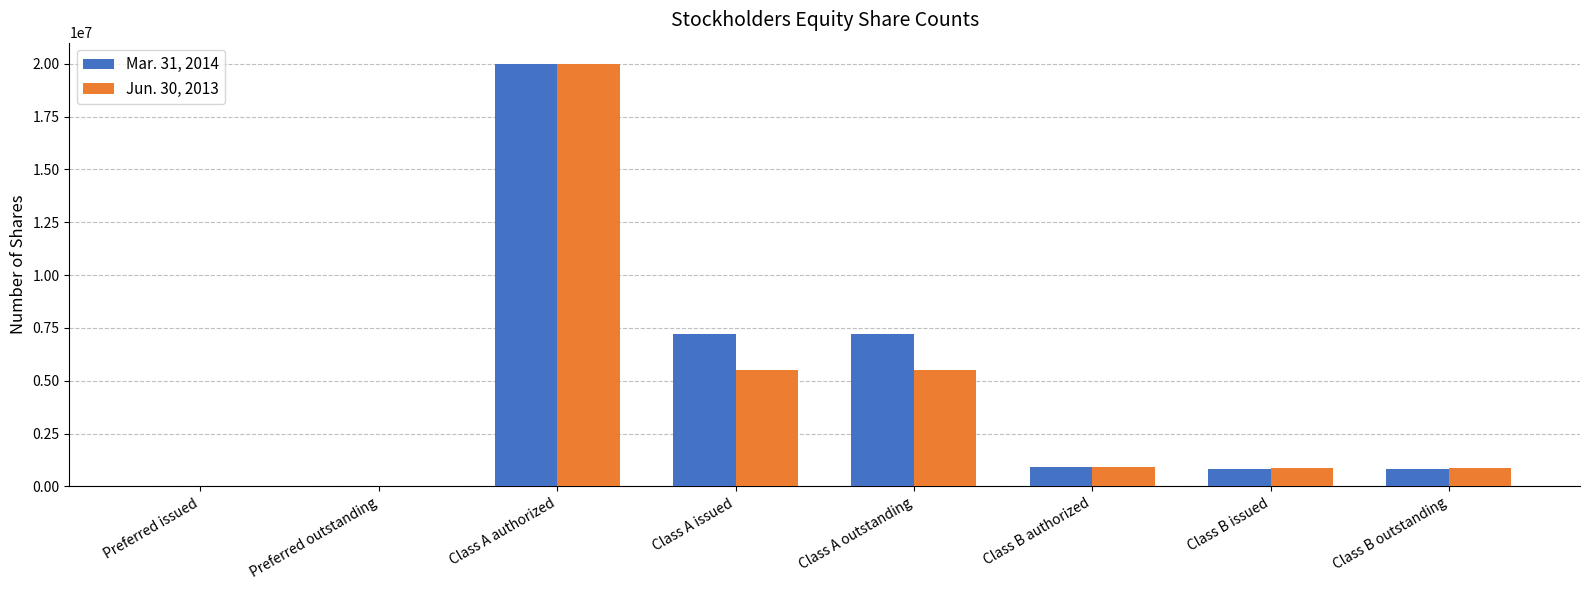

What is the maximum value shown in the chart?

20000000